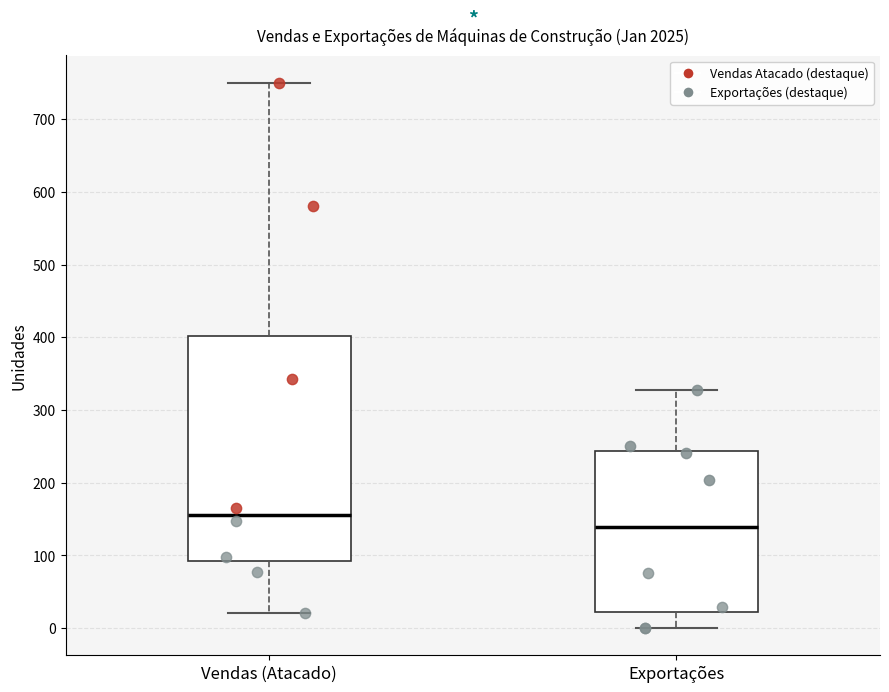

Reading left to right, transcribe this box plot: for each box, give where its median line is, the range the box spans, and where its two whiskers end, as read against the y-axis. The values are not printed on the chart, so give them approximately, as read against the axis.

Vendas (Atacado): median 160, box 90 to 400, whiskers 20 to 750
Exportações: median 140, box 20 to 240, whiskers 0 to 330